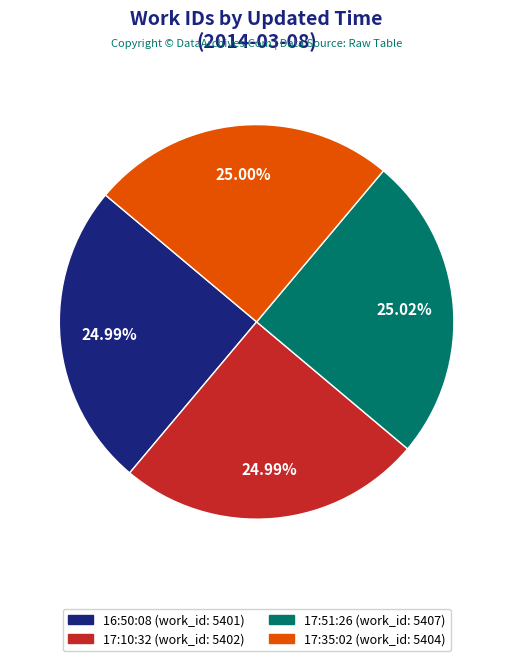

Is there any slice that represents more than half of the pie?

No